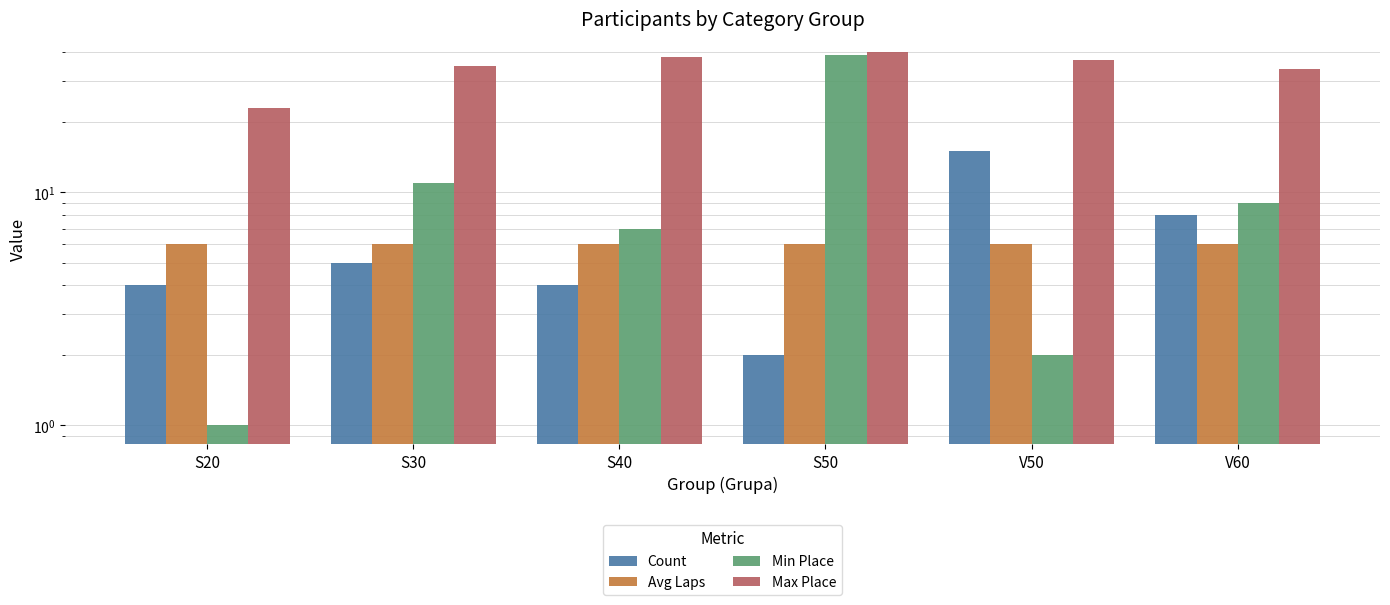

What is the difference between the highest and lowest values at V60?

28